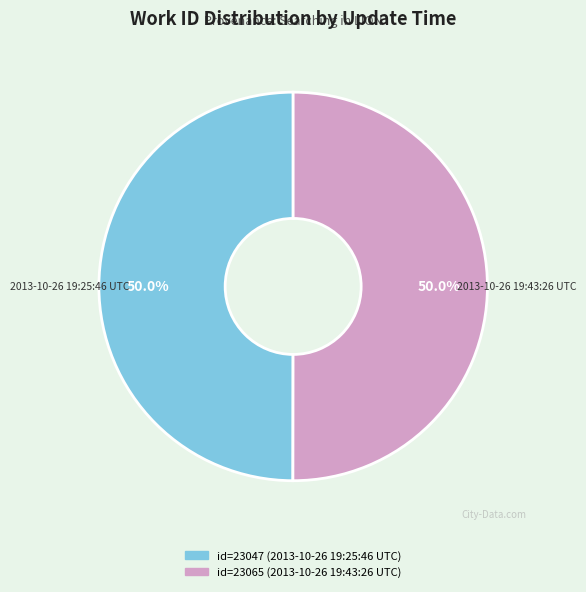

How many slices are in this pie chart?

2